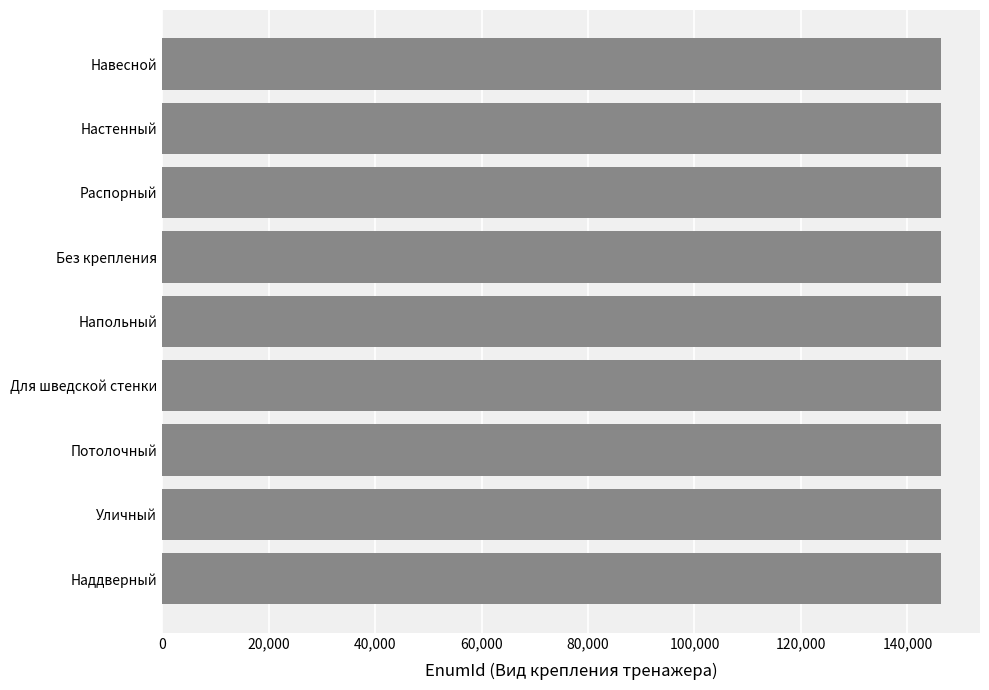

What is the greatest value displayed?

146315